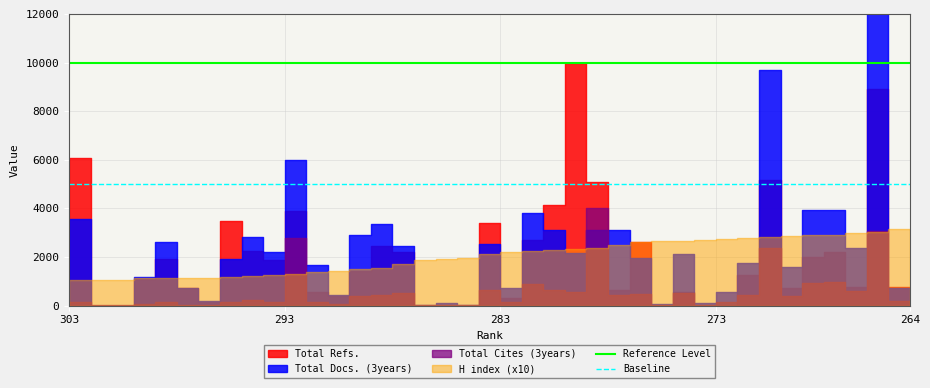

True or false: Baseline and Reference Level cross at least once.

False